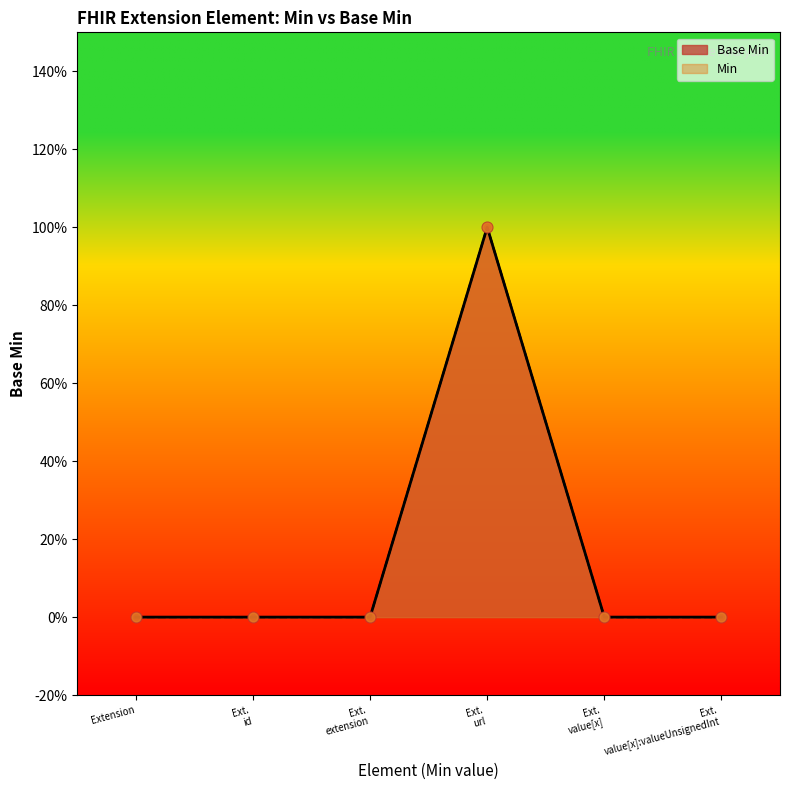

At how many categories does at least one series exceed 0?

1